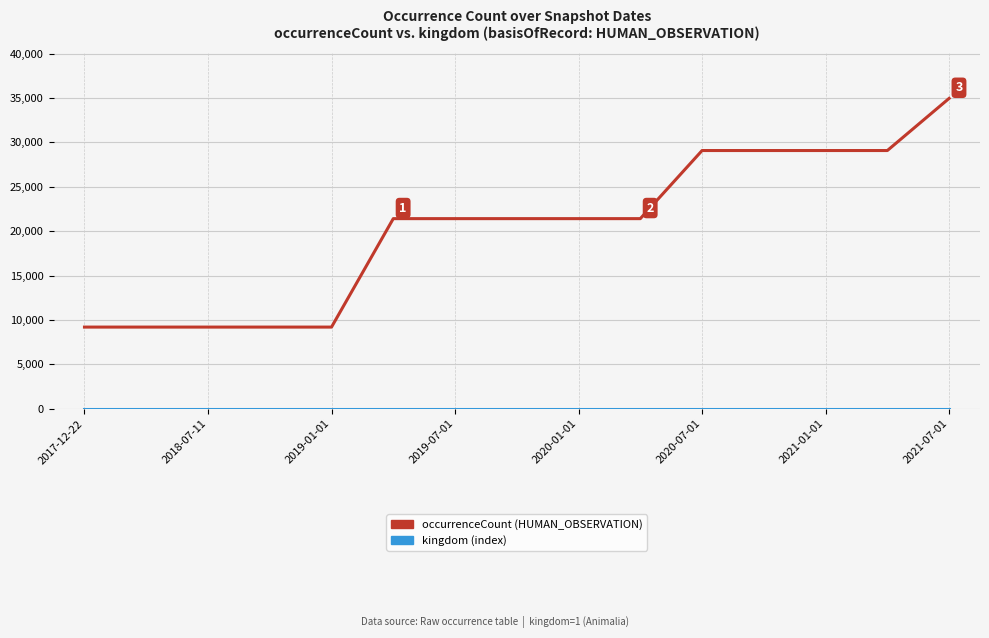

What is the maximum value shown in the chart?

34966